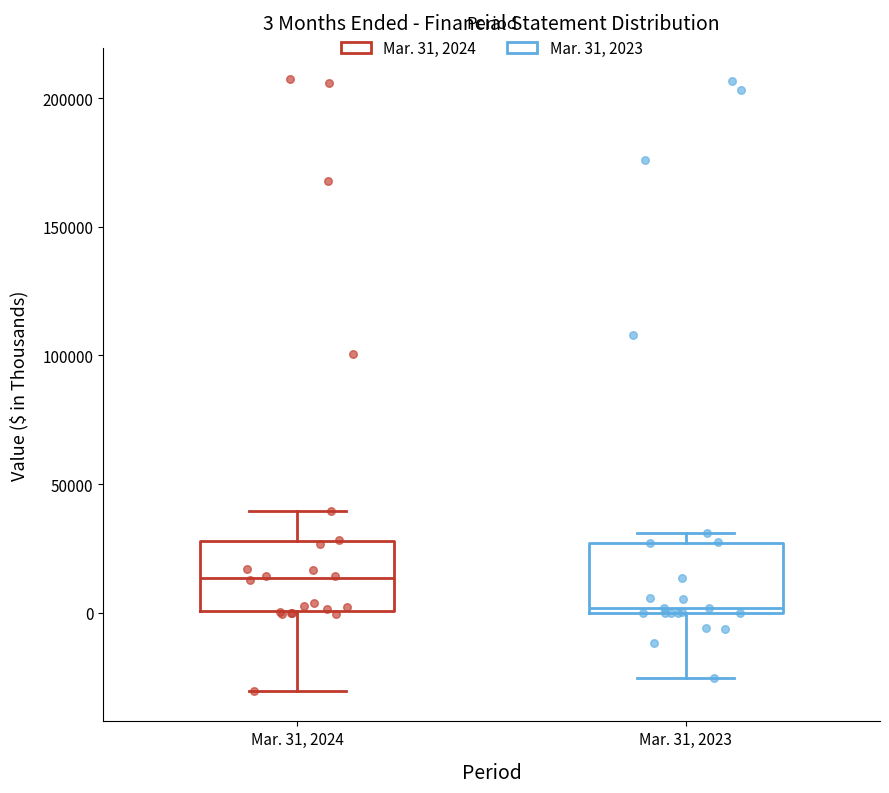

Which box has the highest median line?

Mar. 31, 2024